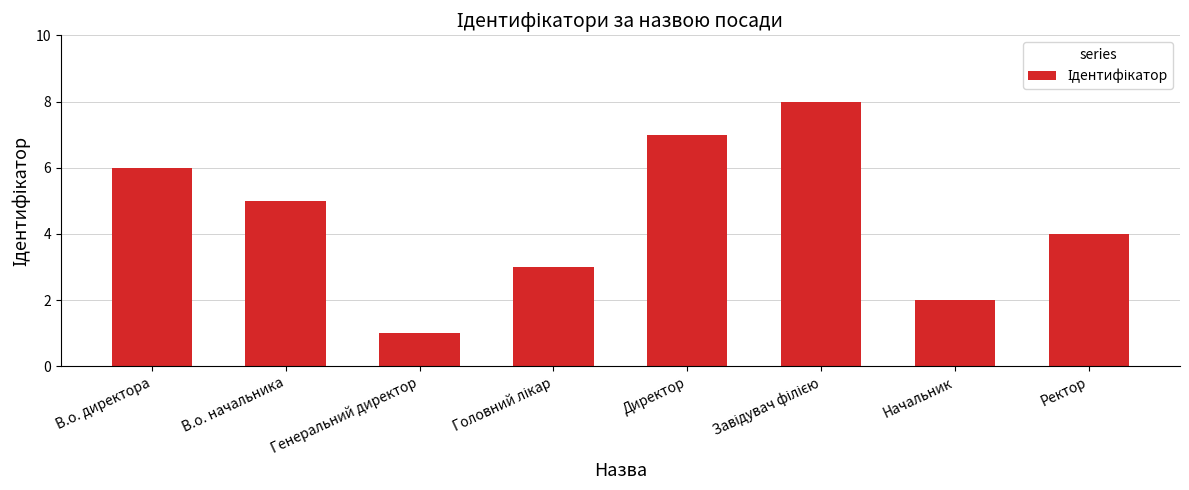

The chart shows a value of 1 at Генеральний директор. True or false?

True